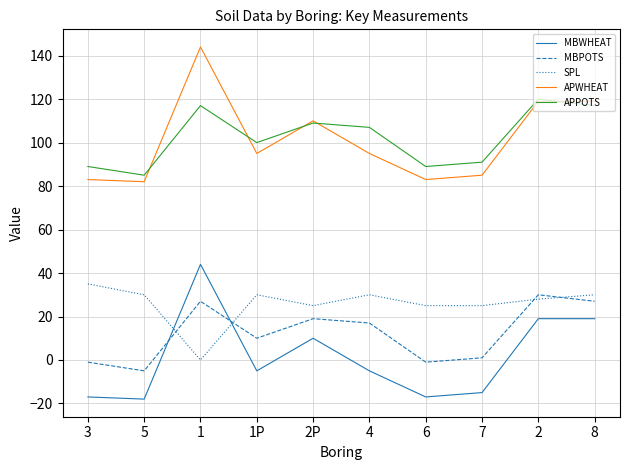

In APPOTS, how many points are higher than both neighbors (excluding endpoints)?

3